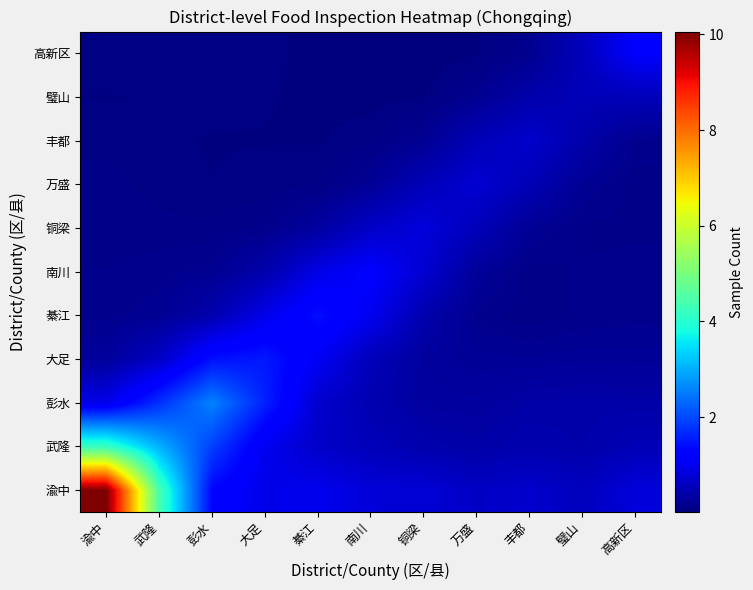

What is the difference between the highest and lowest values at 铜梁?

0.8